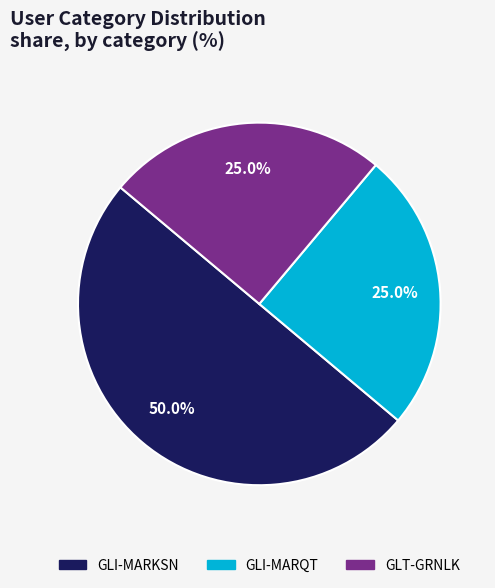

Does GLT-GRNLK account for over 50% of the chart?

No